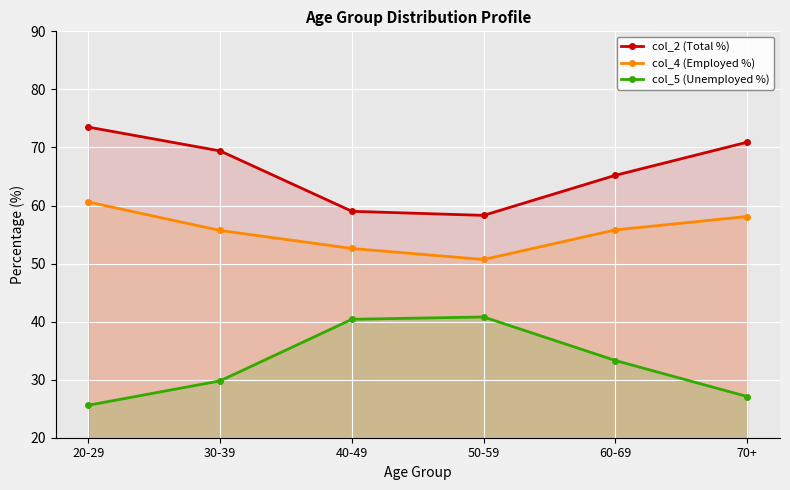

Reading left to right, transcribe all the data shown in this chart.

col_2 (Total %): 20-29=73.5	30-39=69.4	40-49=59.0	50-59=58.3	60-69=65.2	70+=70.9
col_4 (Employed %): 20-29=60.6	30-39=55.7	40-49=52.6	50-59=50.7	60-69=55.8	70+=58.1
col_5 (Unemployed %): 20-29=25.6	30-39=29.8	40-49=40.4	50-59=40.8	60-69=33.3	70+=27.1